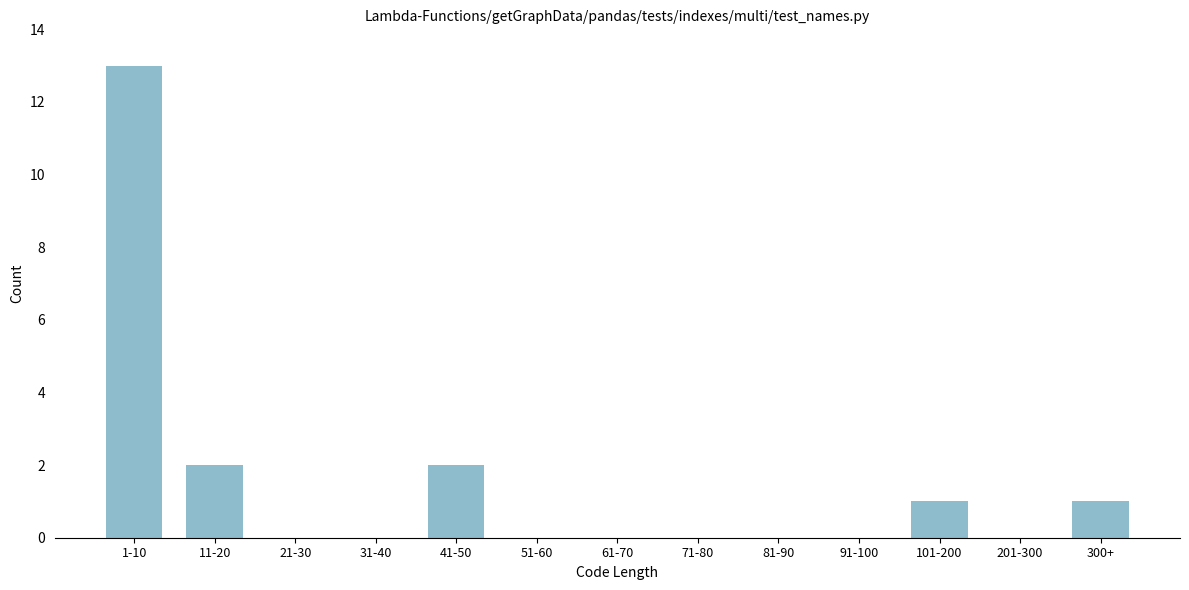

Reading left to right, transcribe all the data shown in this chart.

1-10=13	11-20=2	21-30=0	31-40=0	41-50=2	51-60=0	61-70=0	71-80=0	81-90=0	91-100=0	101-200=1	201-300=0	300+=1